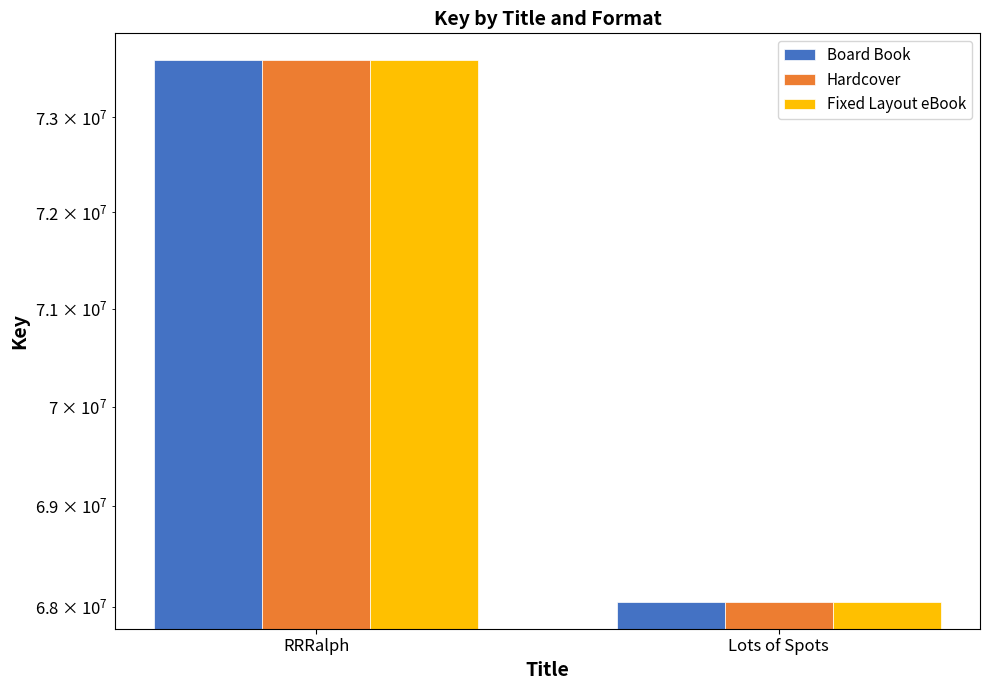

What is the sum of the Board Book values at Lots of Spots and RRRalph?

141654294